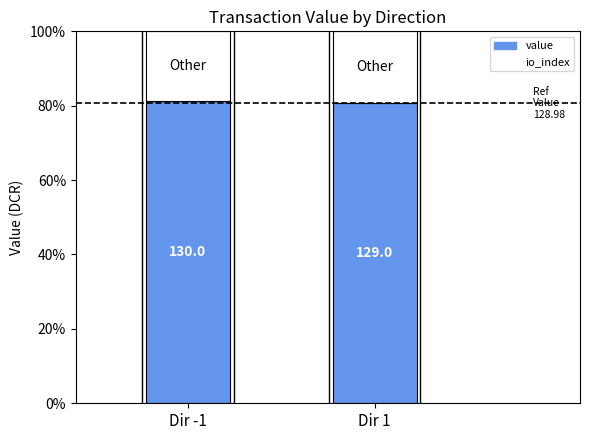

At how many categories does at least one series exceed 91?

2